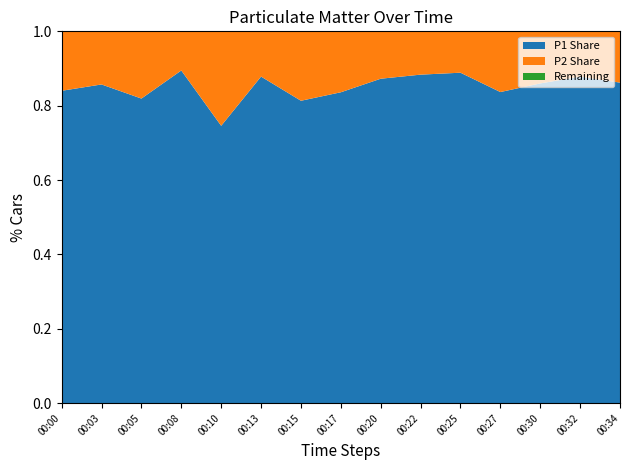

What is the total value across all series at 00:34?

1.0